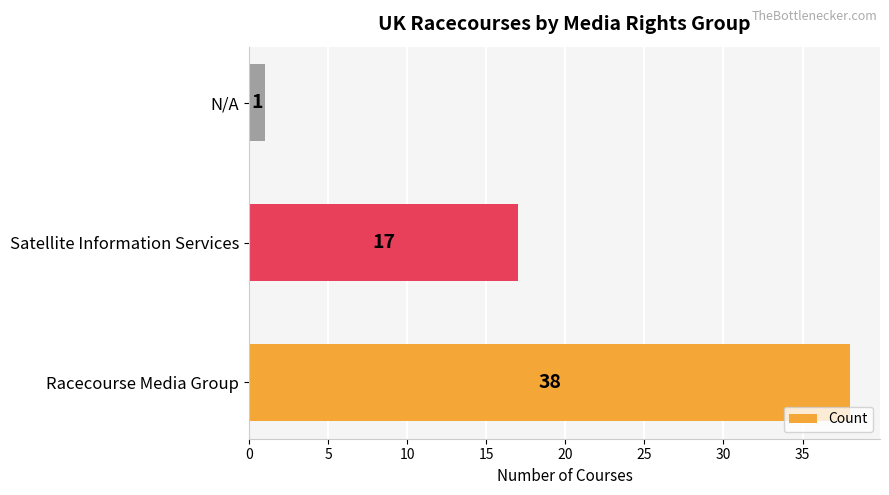

How many data points are less than 17?

1